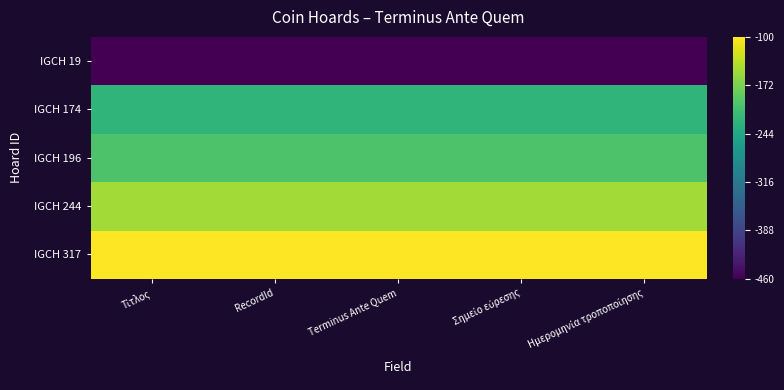

How many distinct data groups are displayed?

5